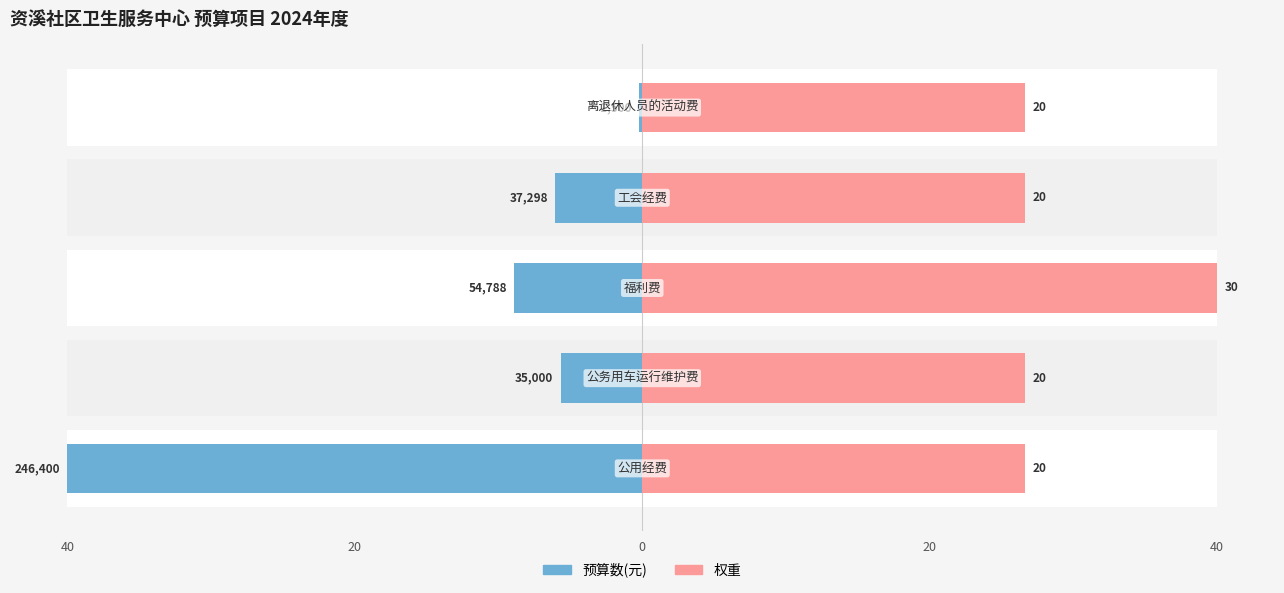

What is the label of the 4th bar from the left?

20